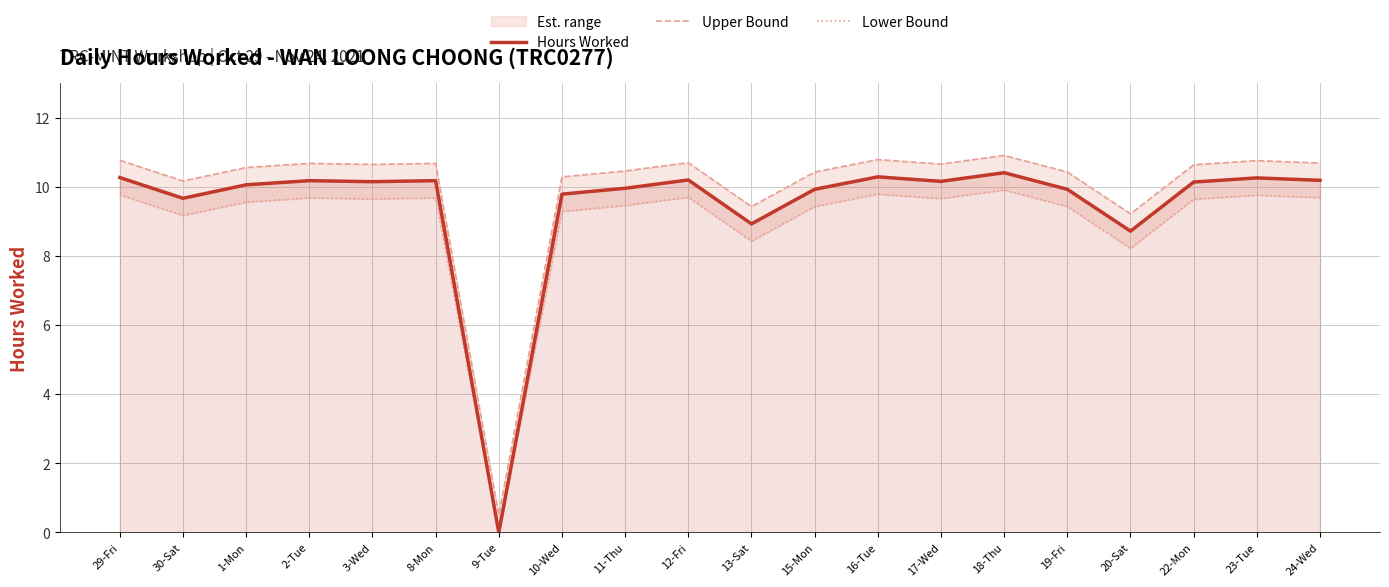

What is the sum of the Hours Worked values at 16-Tue and 8-Mon?

20.5